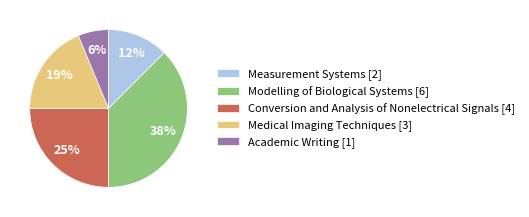

True or false: Academic Writing accounts for 17% of the total.

False